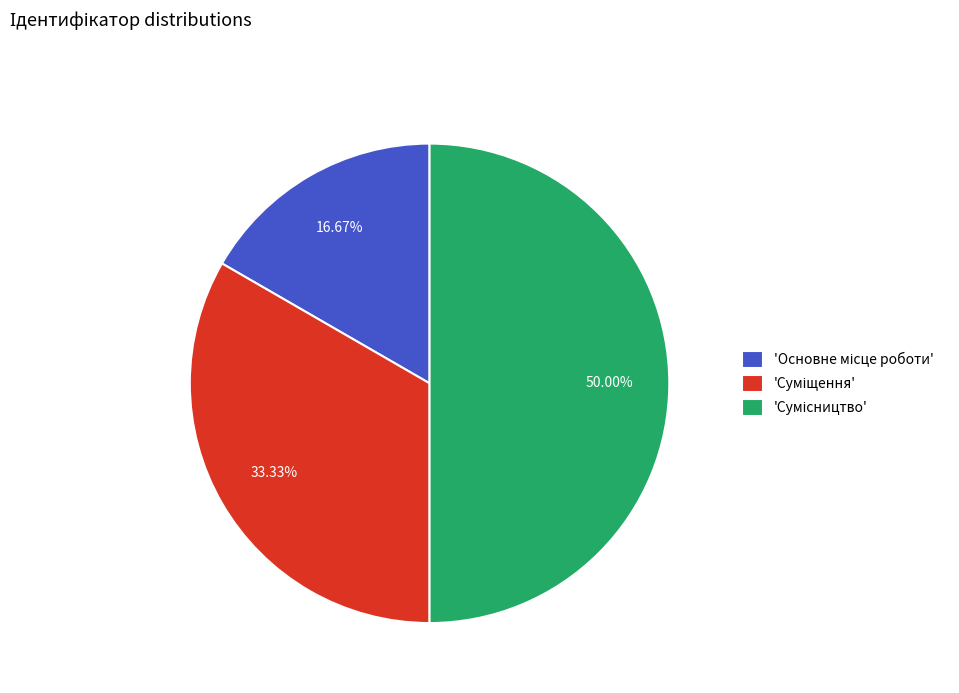

How many slices are in this pie chart?

3